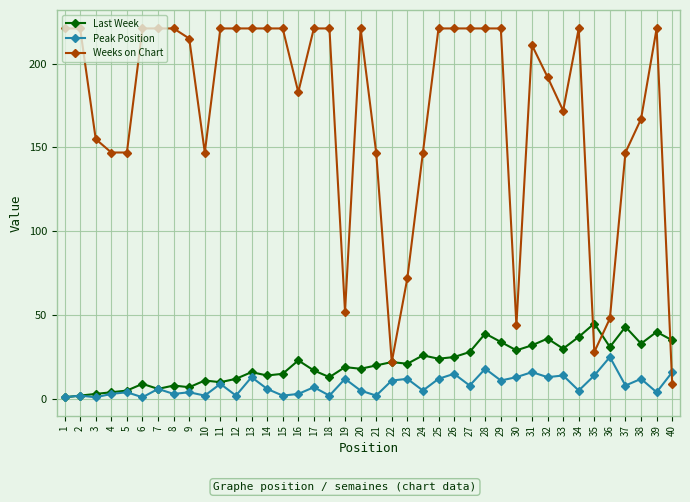

True or false: Weeks on Chart has more than 2 interior local peaks.

True